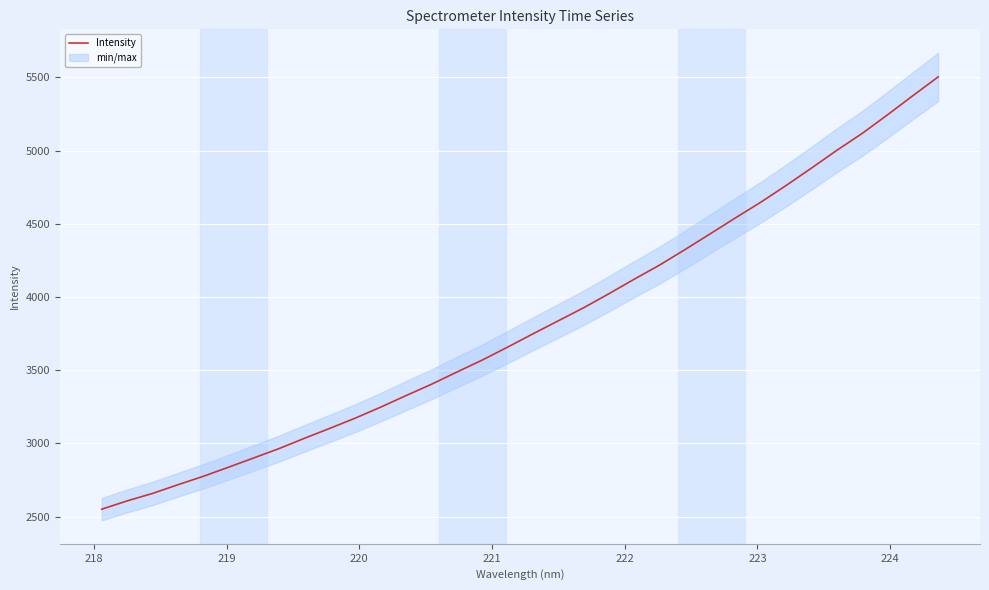

What is the minimum value for Intensity?

2551.1